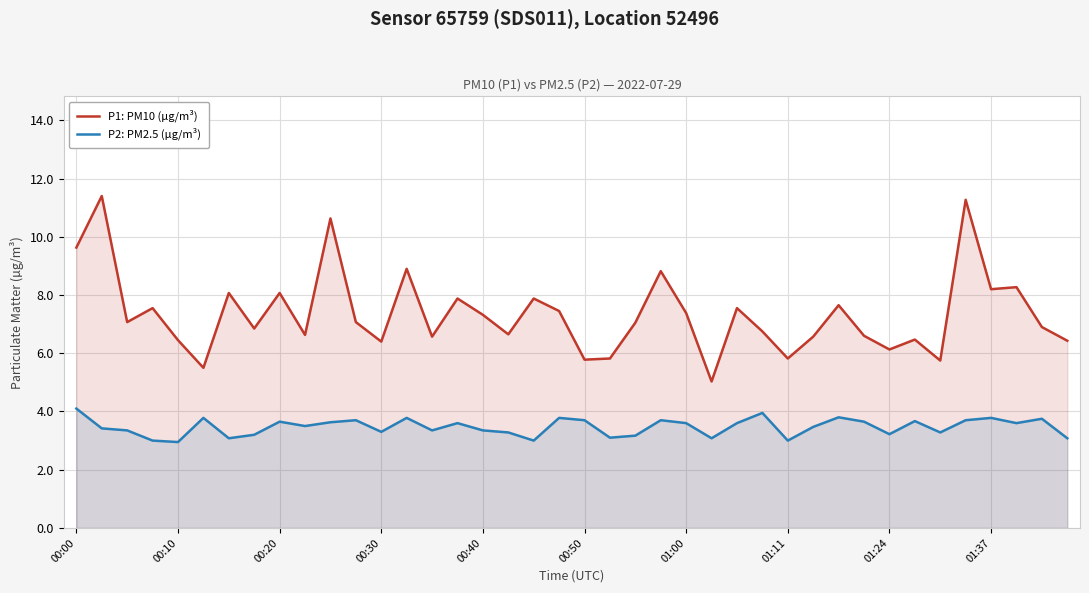

Which series has the largest range (max minus min)?

P1: PM10 (µg/m³)